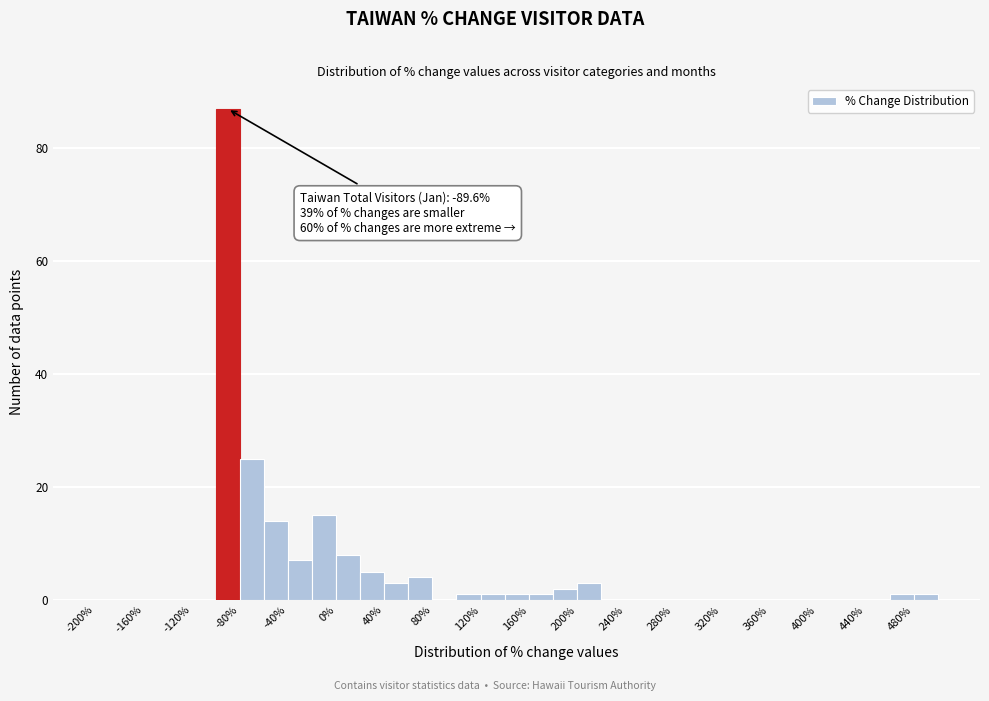

Over which range of the x-axis is the bar tallest?

-100 to -80